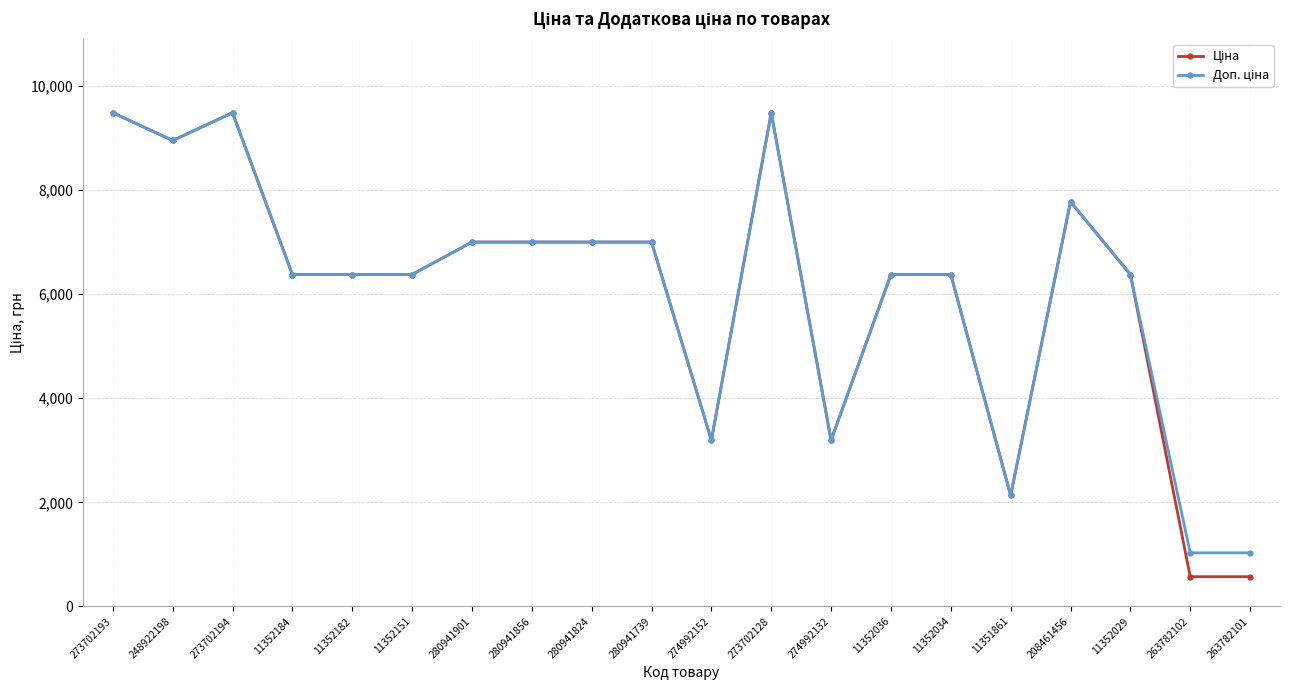

What is the total value across all series at 11352036?

12757.7